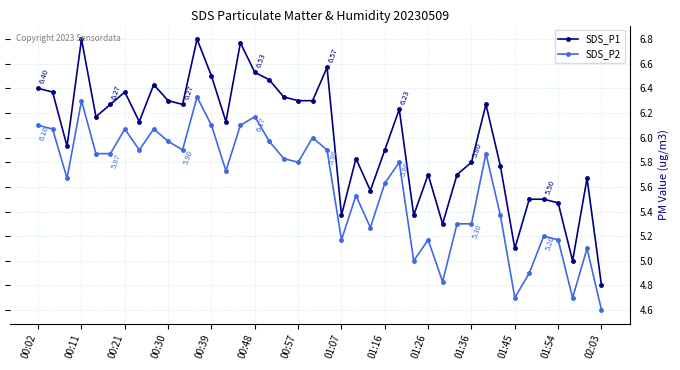

True or false: SDS_P2 and SDS_P1 intersect in this chart.

False